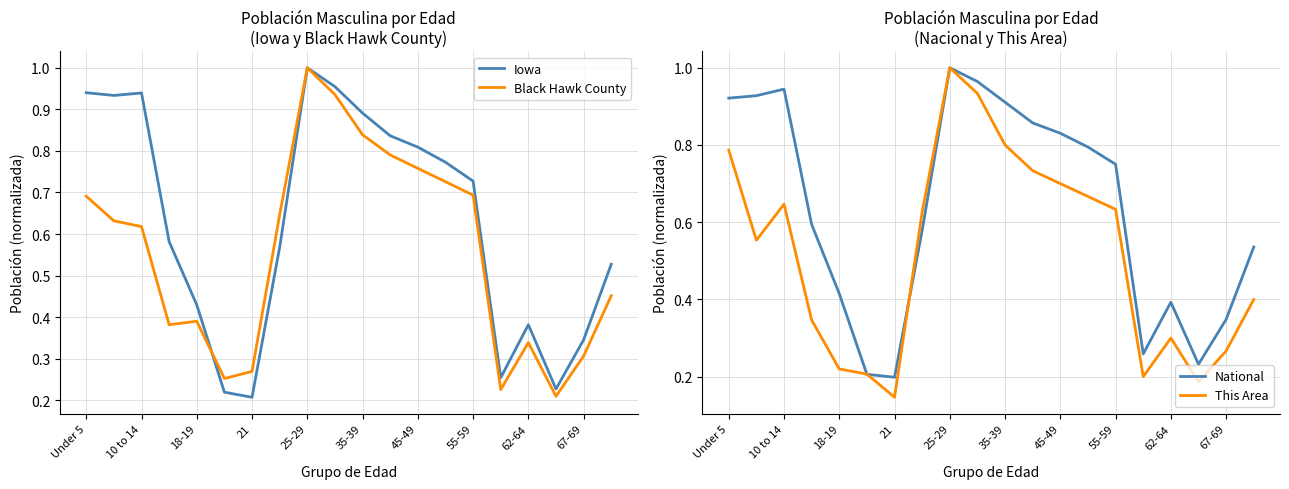

At which category does National reach its first local peak?

10 to 14